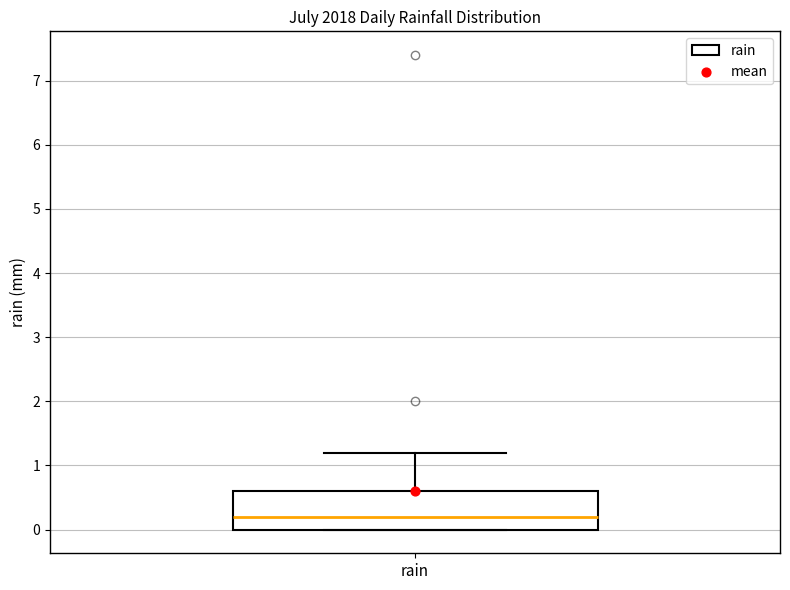

Transcribe this box plot: give where the median line is, the range the box spans, and where the two whiskers end, as read against the y-axis. The values are not printed on the chart, so give them approximately, as read against the axis.

median 0.2, box 0.0 to 0.6, whiskers 0.0 to 1.2